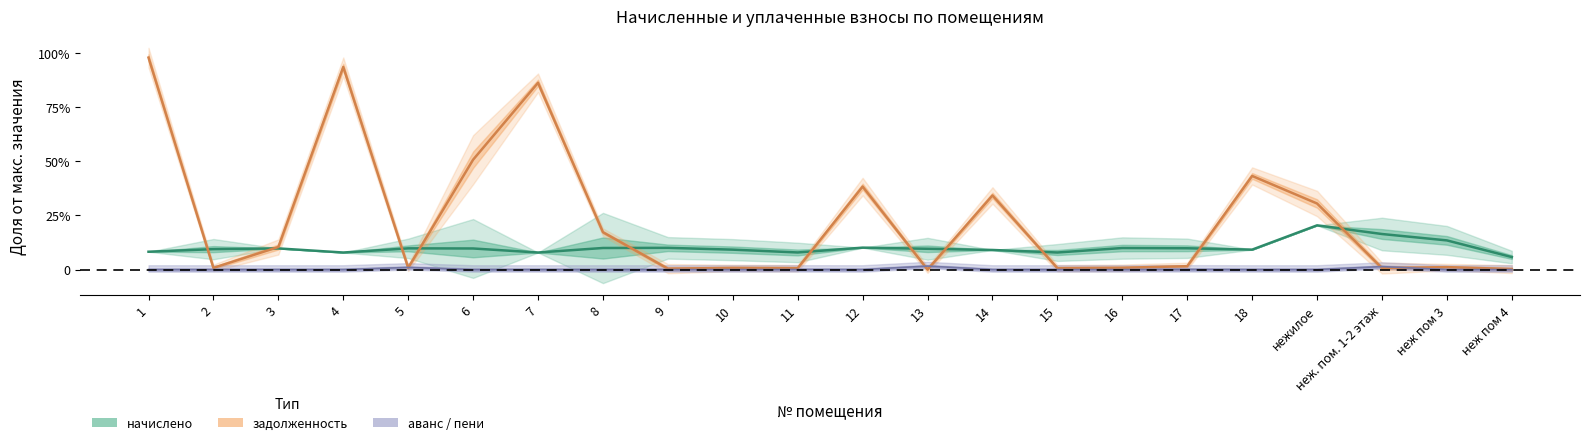

How many lines are shown in the chart?

3